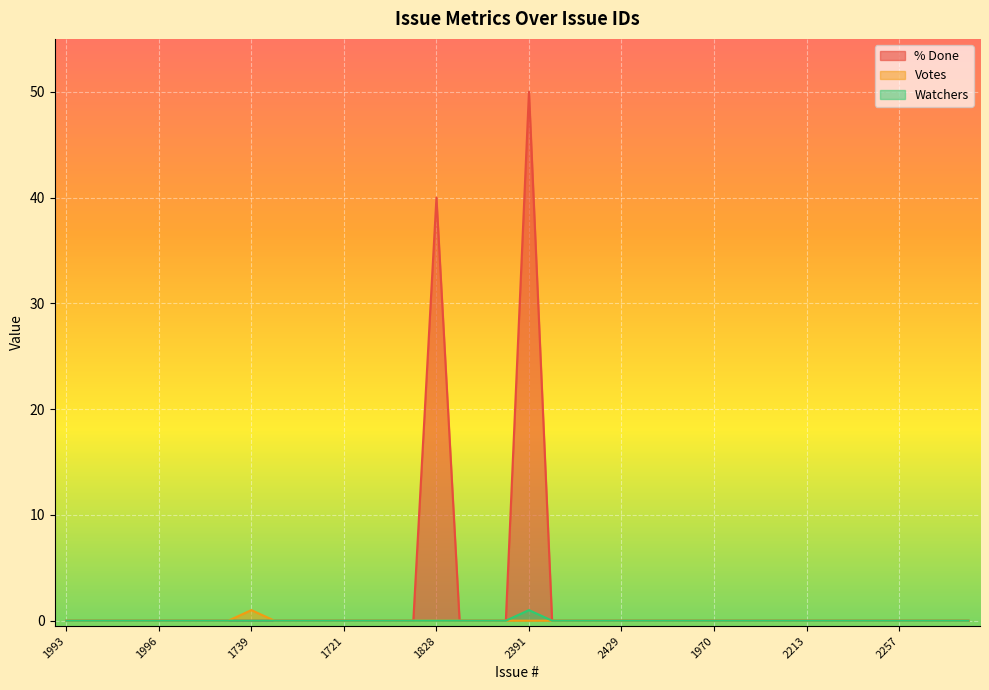

Rank the series at 1996 from lowest to highest value.

% Done, Votes, Watchers